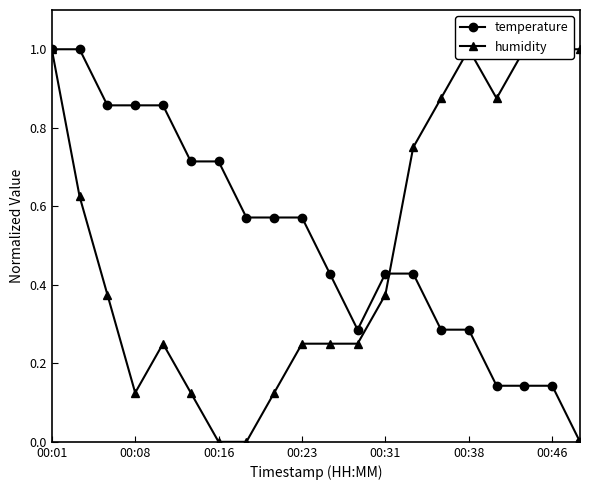

Which series has the largest total across all categories?

temperature